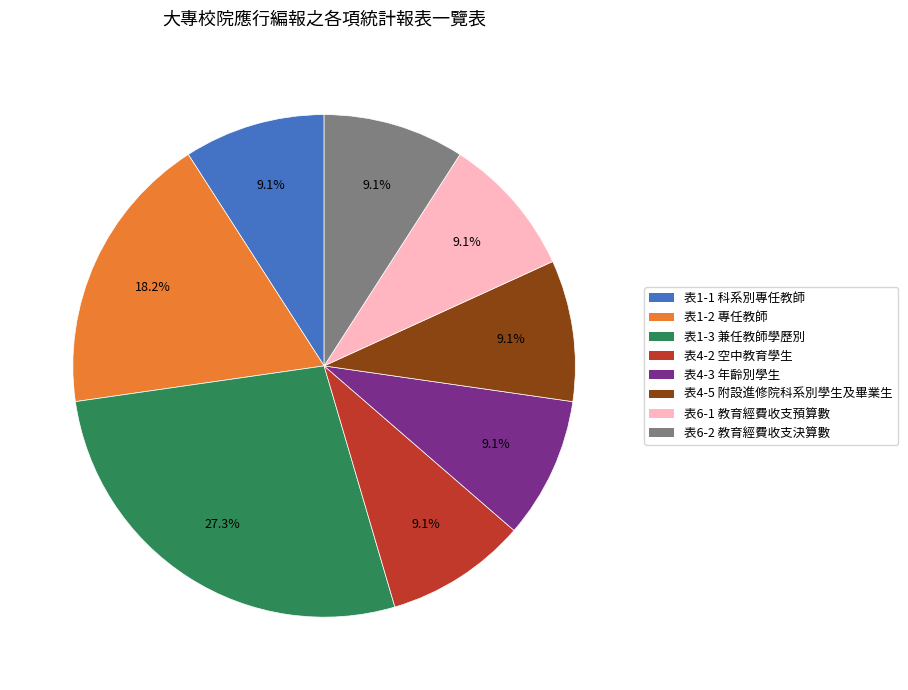

Is there any slice that represents more than half of the pie?

No